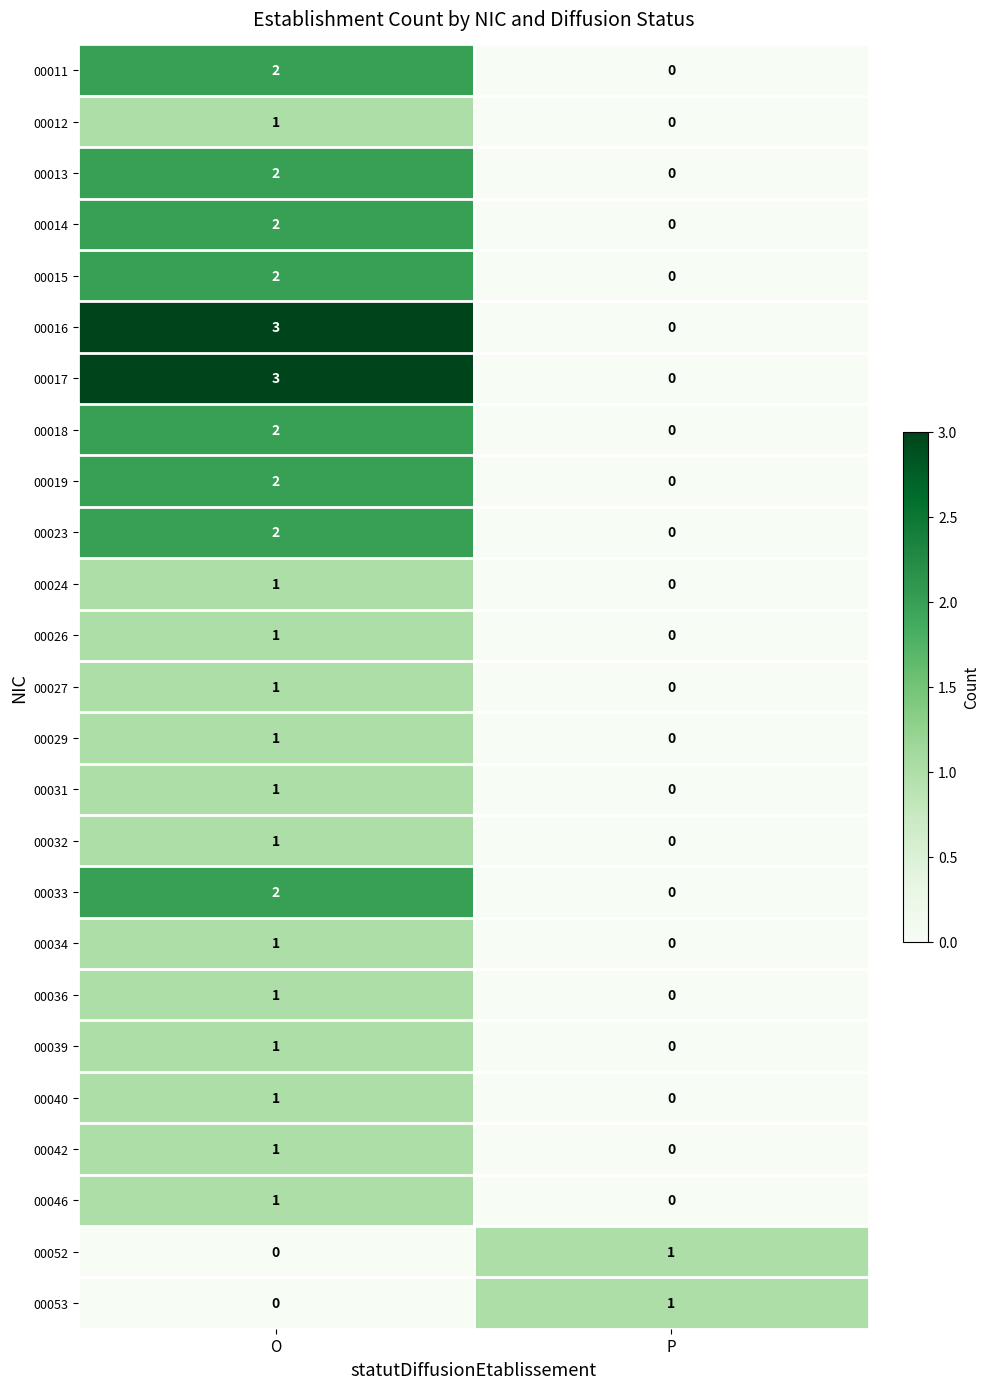

How many values in 00014 are above zero?

1